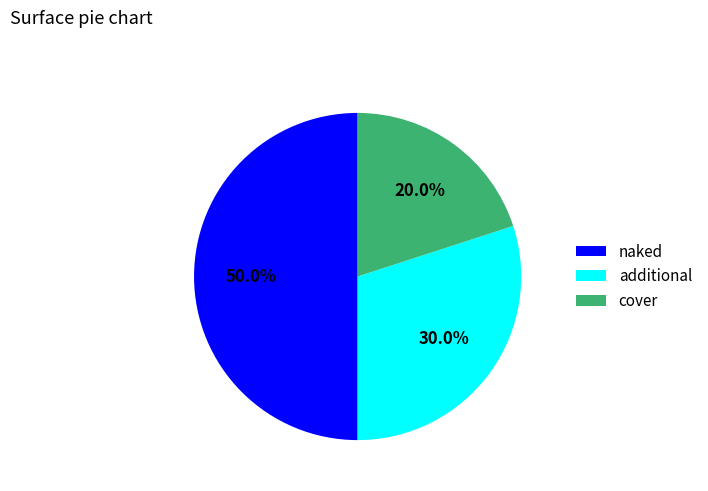

Rank the categories by value from highest to lowest.

naked, additional, cover